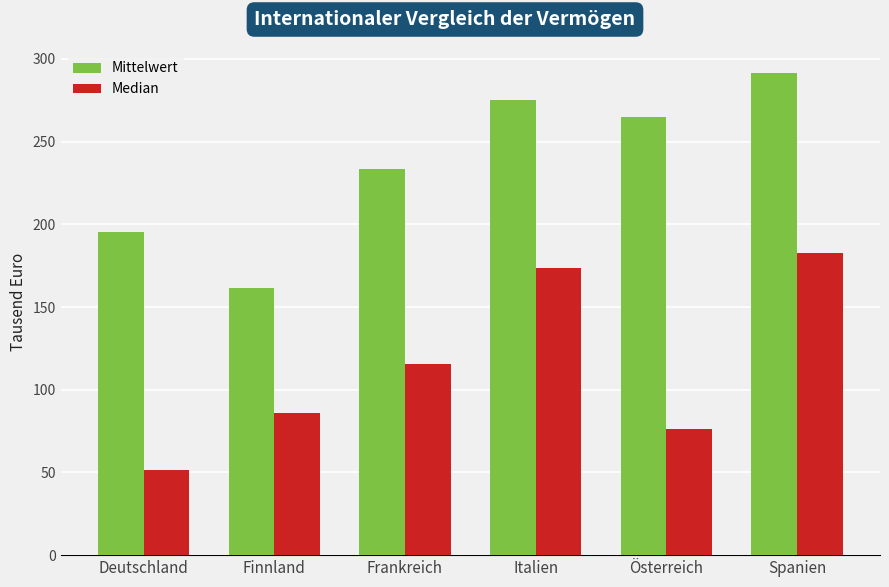

What is the greatest value displayed?

291.4